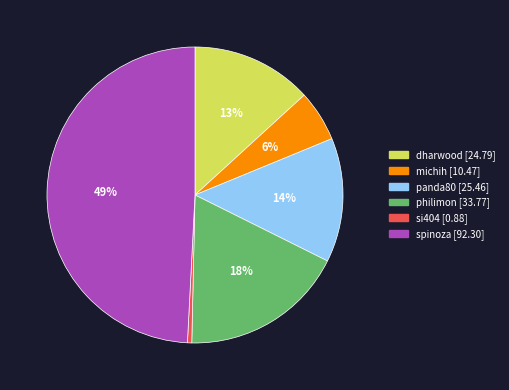

Do spinoza and philimon together represent more than half of the pie?

Yes